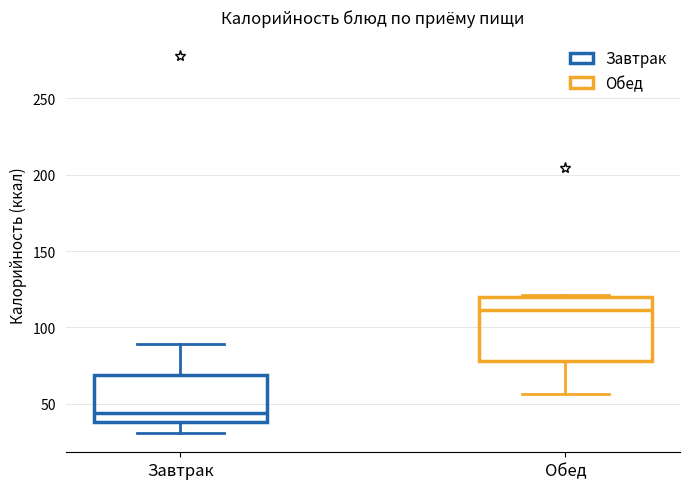

Reading left to right, read every box against the y-axis: the position of its median line, the range the box covers, and the ends of its whiskers. The values are not printed on the chart, so give them approximately, as read against the axis.

Завтрак: median 45, box 40 to 70, whiskers 30 to 90
Обед: median 110, box 80 to 120, whiskers 55 to 120 (just above the box's upper edge)